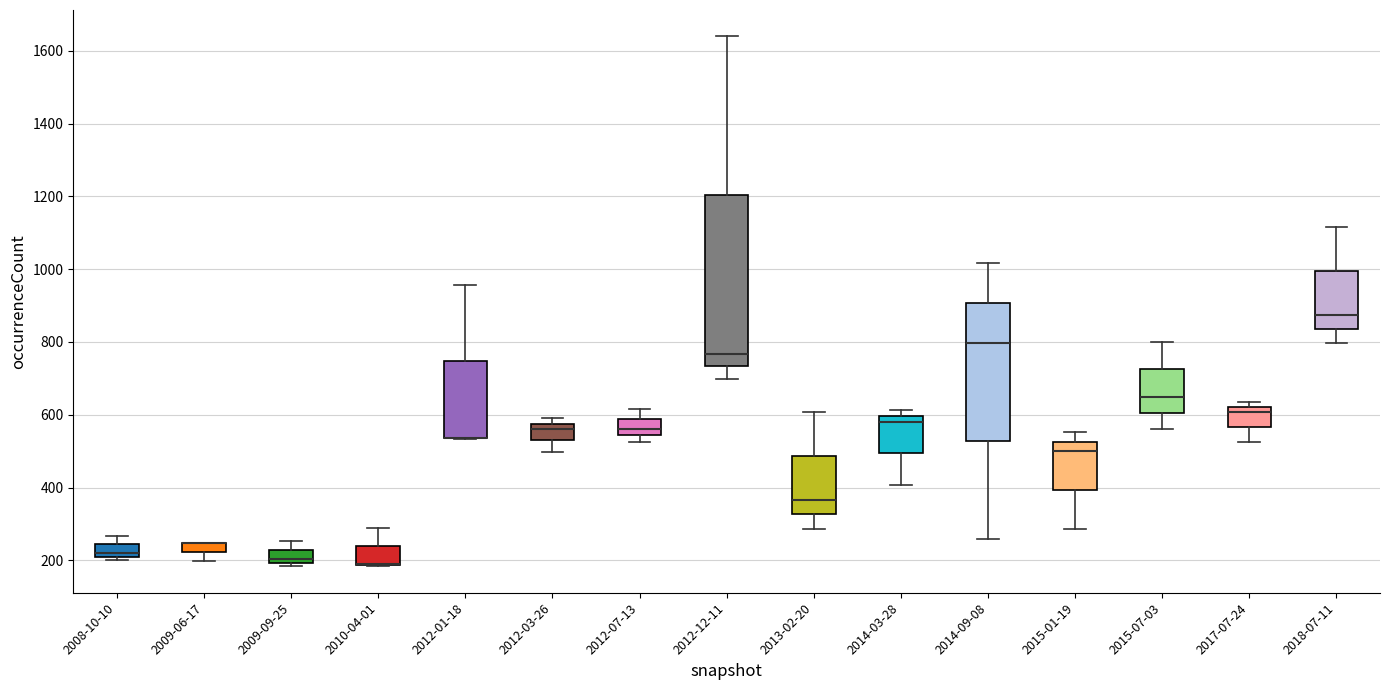

Which box is the tallest, from its lower edge to its upper edge?

2012-12-11